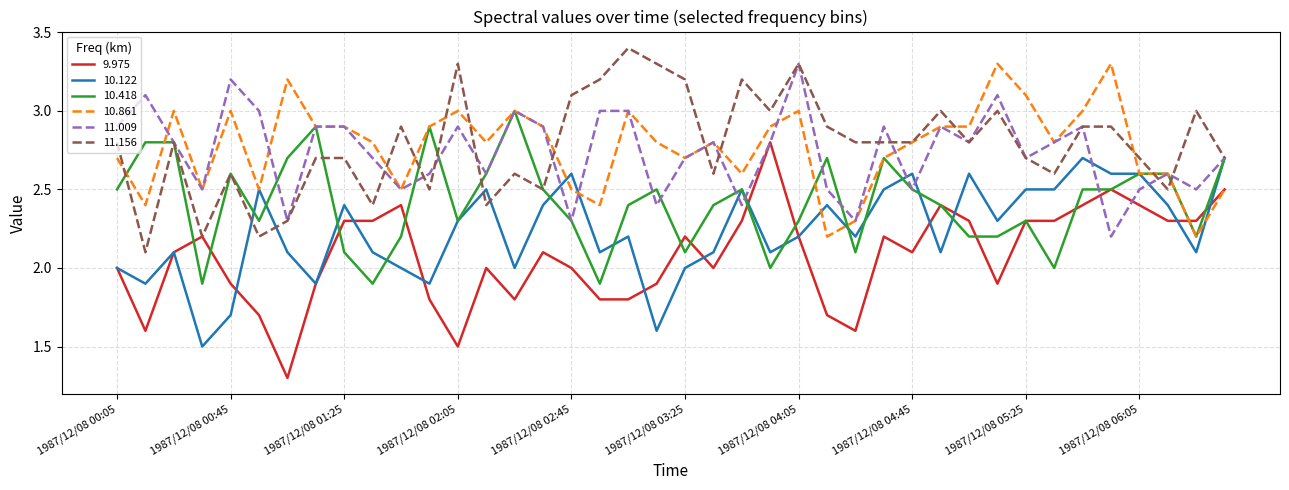

Which series has the largest range (max minus min)?

9.975